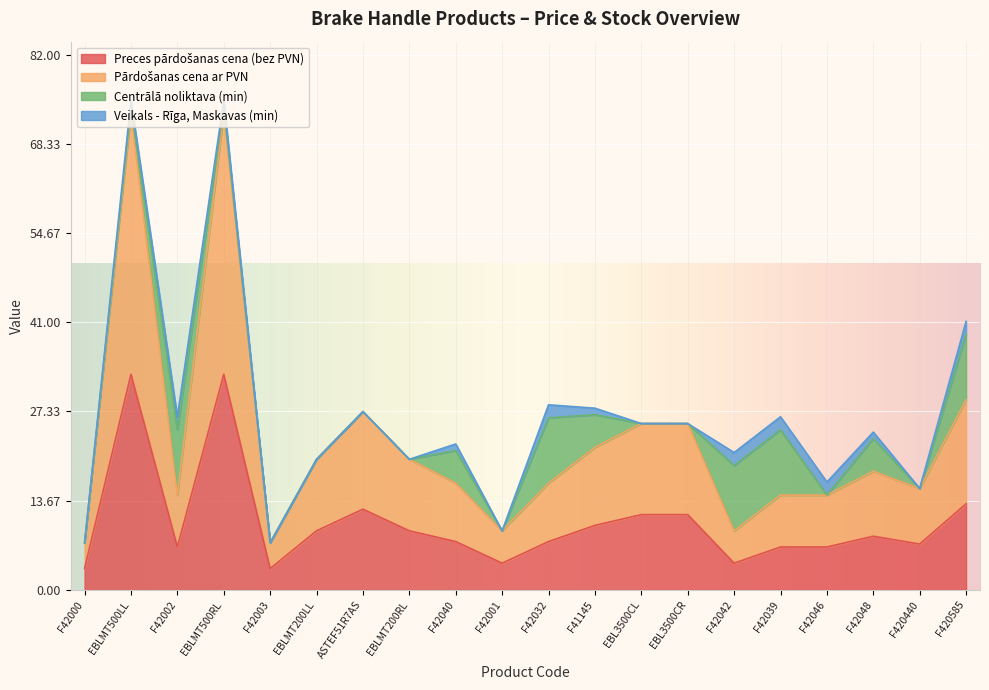

The value of Pārdošanas cena ar PVN at EBL3500CL is 16.8. True or false?

False